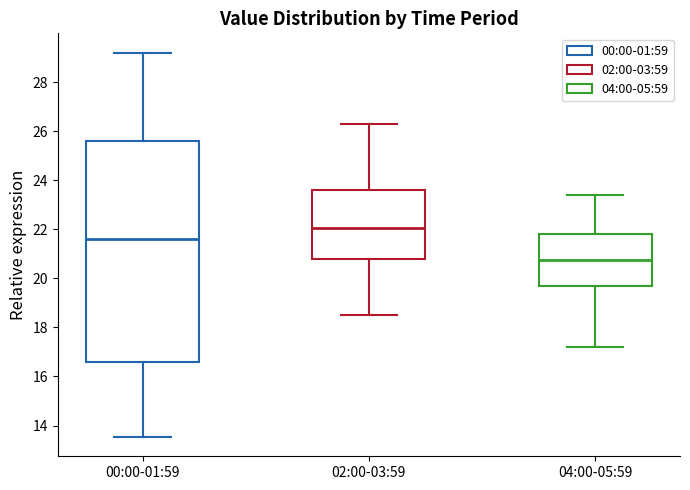

Reading left to right, read every box against the y-axis: the position of its median line, the range the box covers, and the ends of its whiskers. The values are not printed on the chart, so give them approximately, as read against the axis.

00:00-01:59: median 21.6, box 16.6 to 25.6, whiskers 13.6 to 29.2
02:00-03:59: median 22.0, box 20.8 to 23.6, whiskers 18.6 to 26.4
04:00-05:59: median 20.8, box 19.6 to 21.8, whiskers 17.2 to 23.4